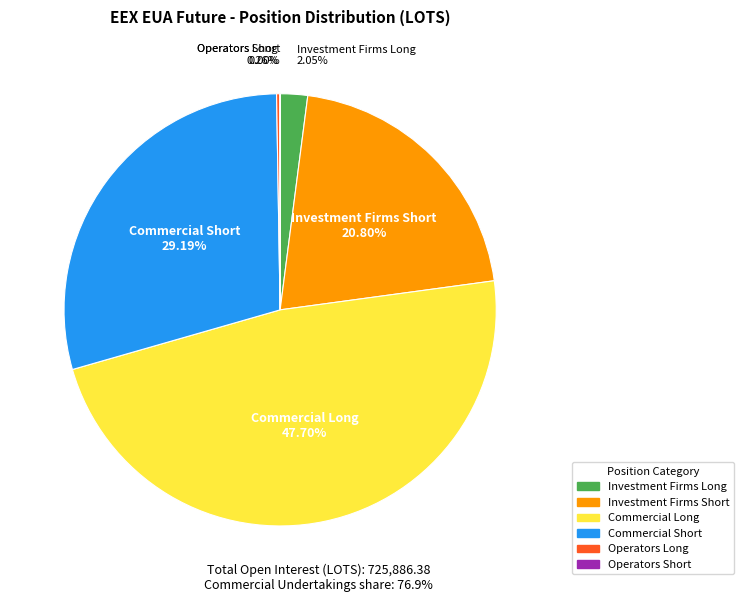

Is there a majority slice in this chart?

No